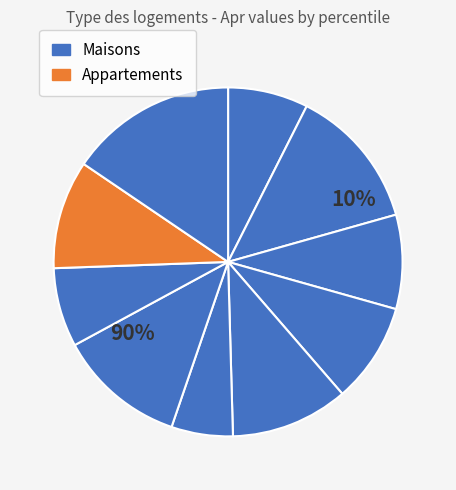

Does pct85 account for over 50% of the chart?

No